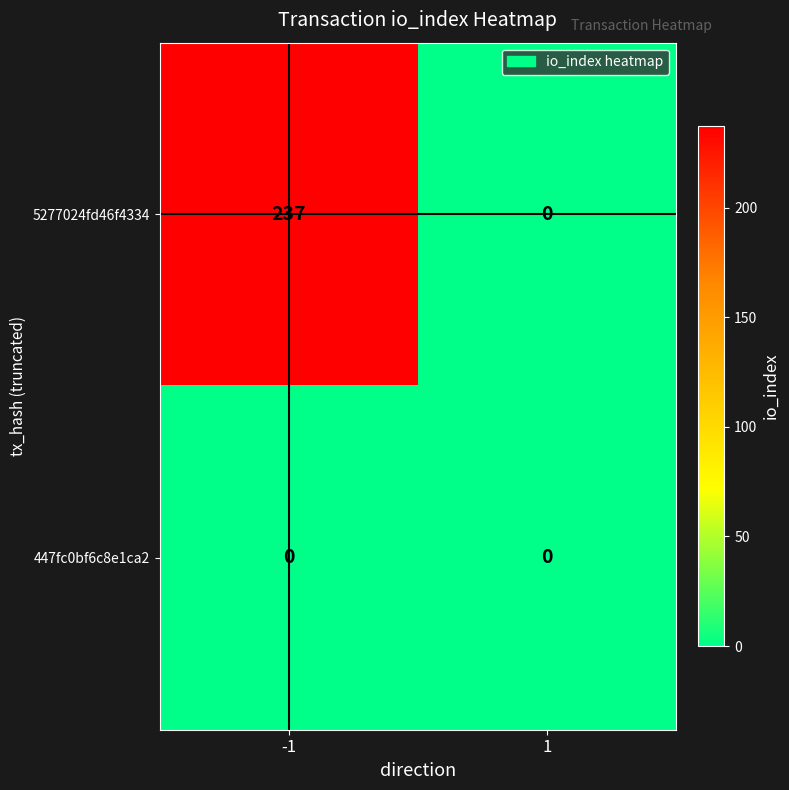

The value of 5277024fd46f4334 at 1 is 0. True or false?

True